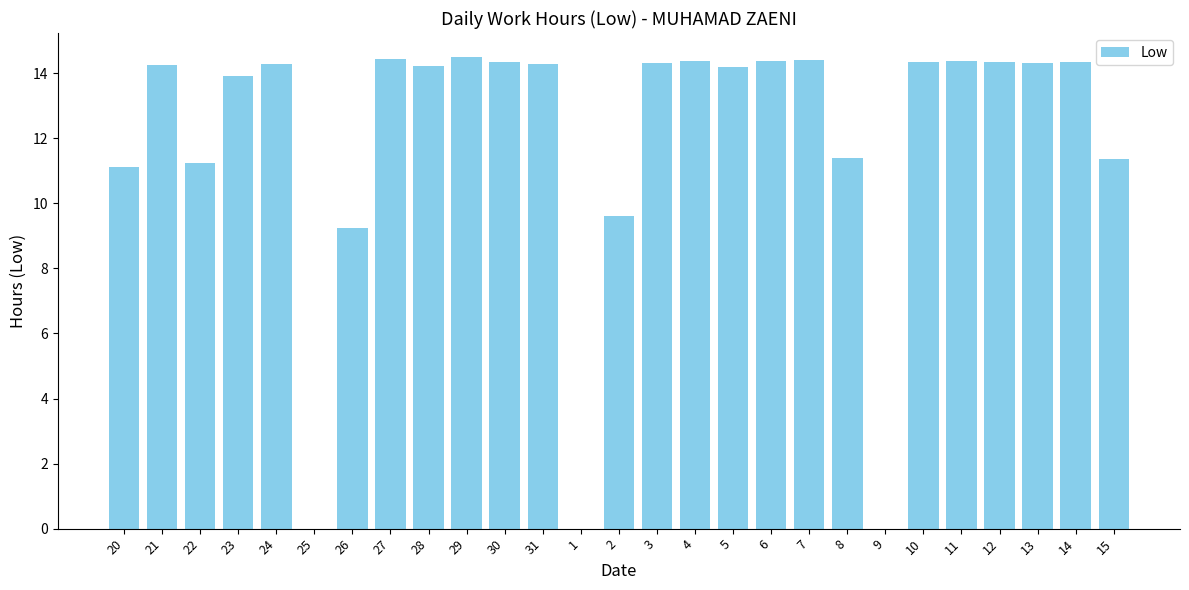

The chart shows a value of 9.6 at 2. True or false?

True